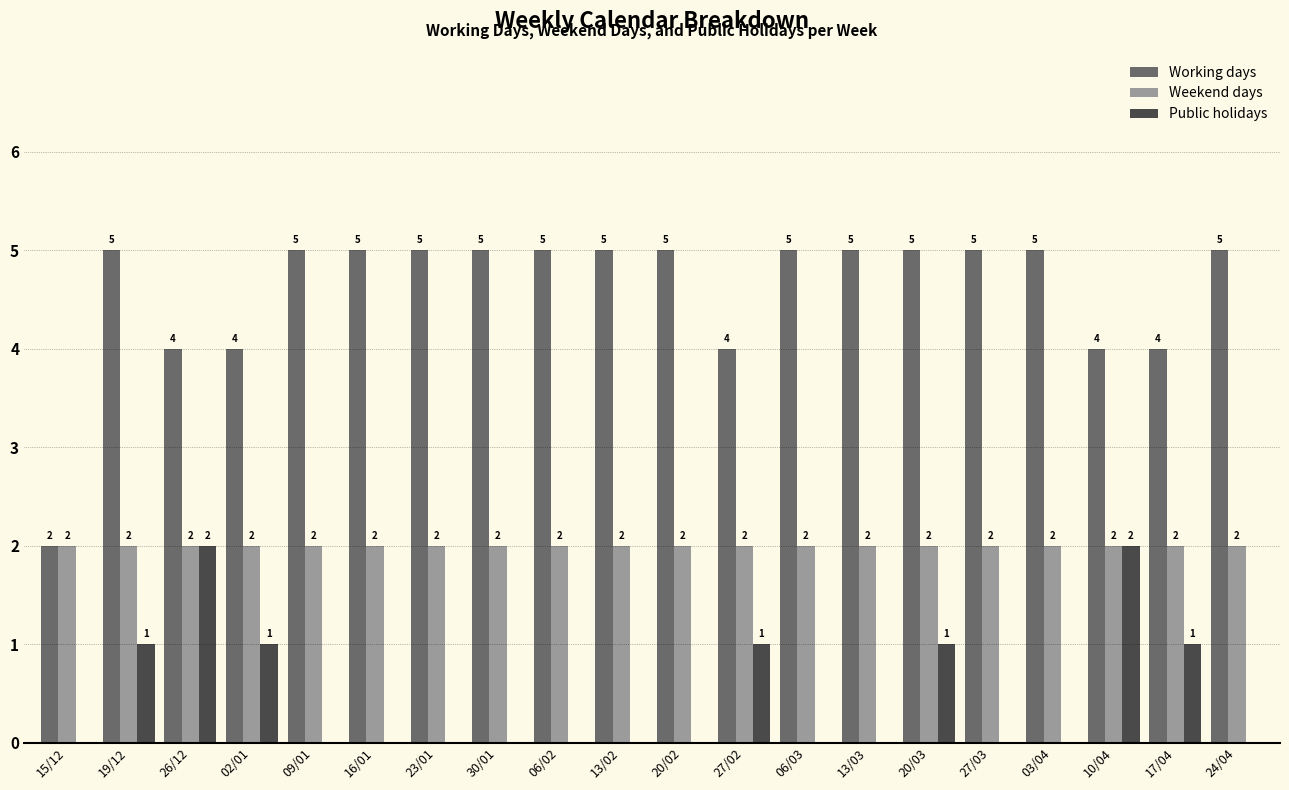

Reading left to right, extract all data points from this chart.

Working days: 2	5	4	4	5	5	5	5	5	5	5	4	5	5	5	5	5	4	4	5
Weekend days: 2	2	2	2	2	2	2	2	2	2	2	2	2	2	2	2	2	2	2	2
Public holidays: 0	1	2	1	0	0	0	0	0	0	0	1	0	0	1	0	0	2	1	0